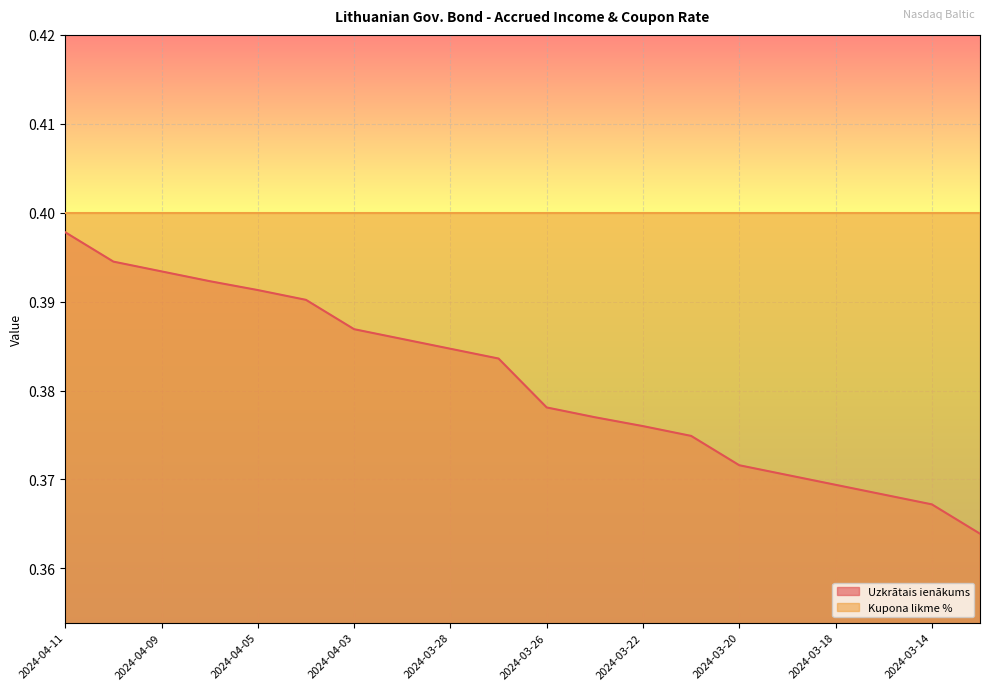

True or false: Uzkrātais ienākums and Kupona likme % cross at least once.

False